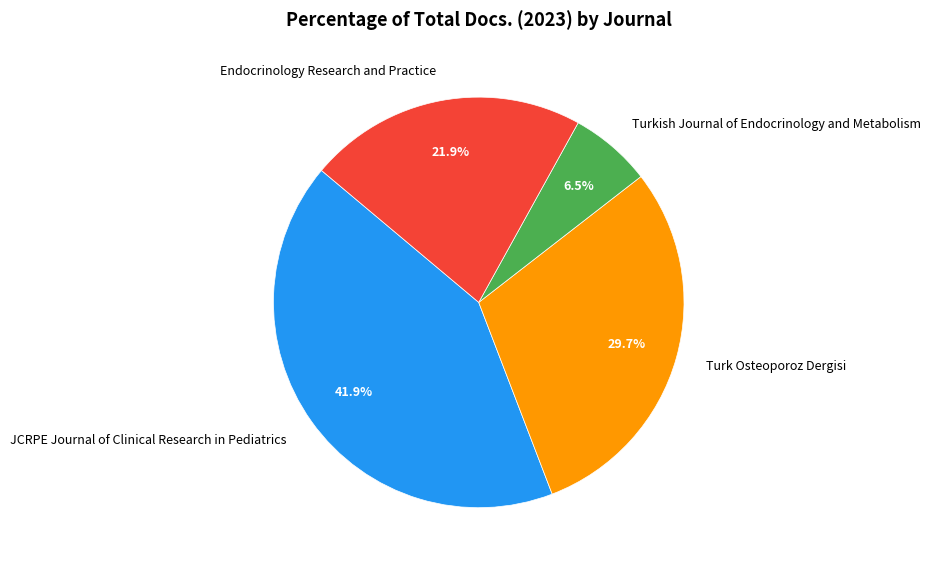

Which slice is the largest?

JCRPE Journal of Clinical Research in Pediatrics